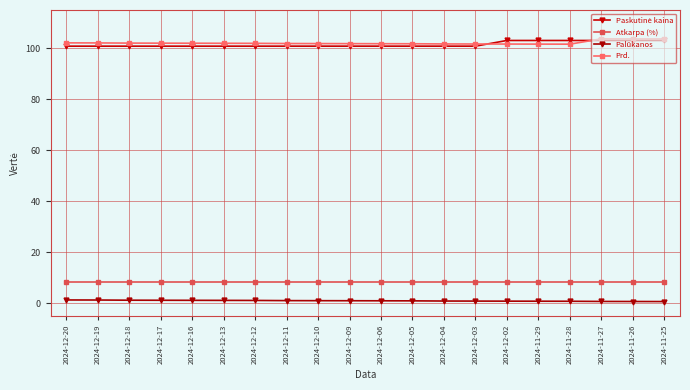

What is the total value across all series at 2024-12-02?

213.9